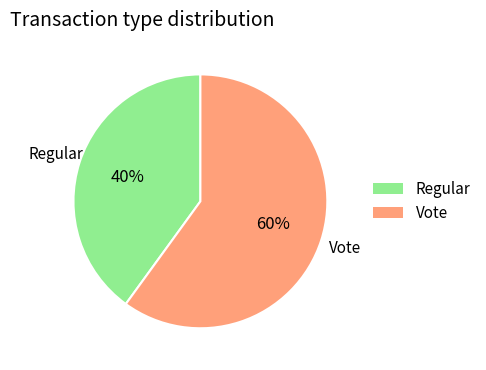

What percentage is the Vote slice, to the nearest percent?

60%